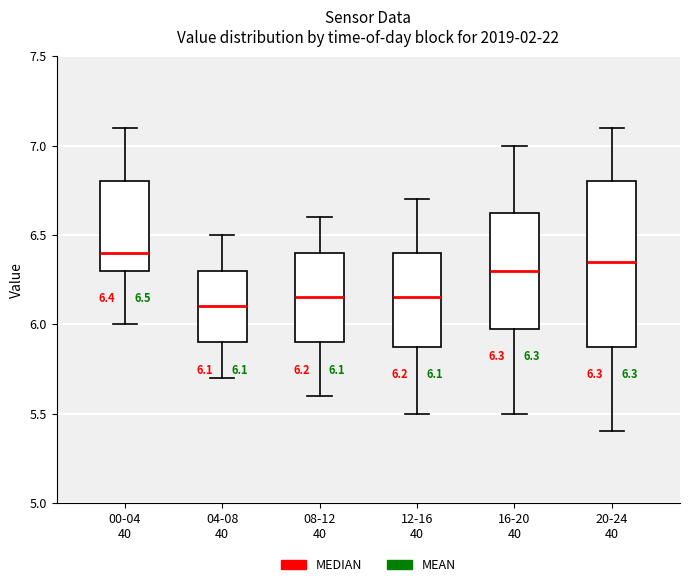

Which box's median line is the highest?

00-04 40